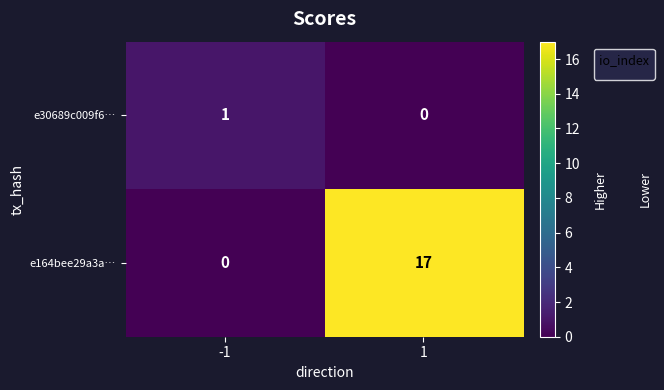

List the series in order of their overall mean, lowest first.

e30689c009f6…, e164bee29a3a…